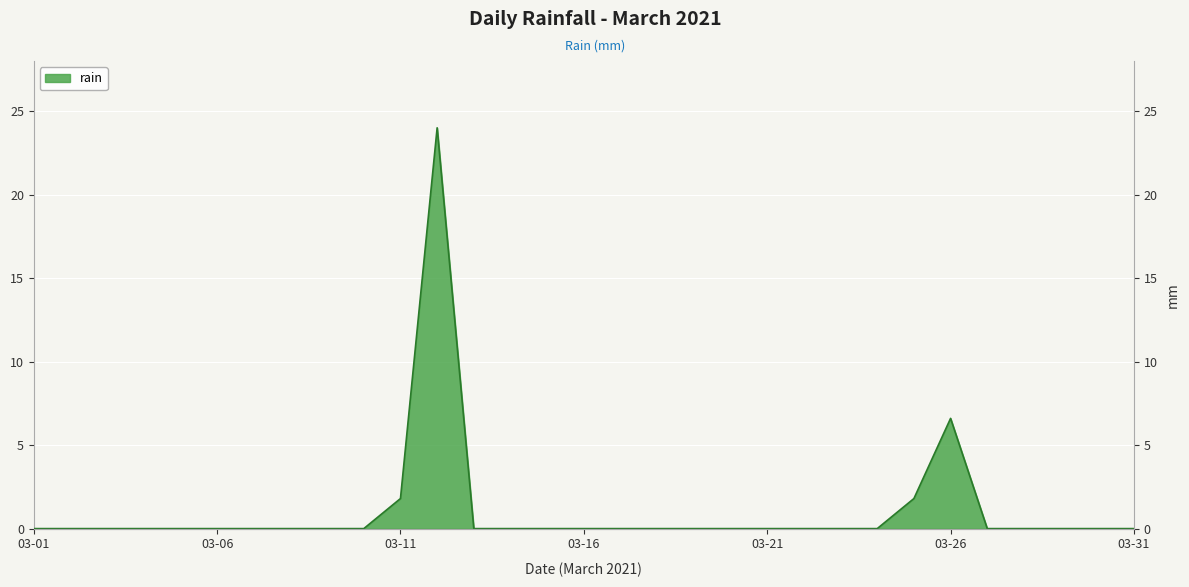

Rank the categories by value from lowest to highest.

2021-03-01, 2021-03-02, 2021-03-03, 2021-03-04, 2021-03-05, 2021-03-06, 2021-03-07, 2021-03-08, 2021-03-09, 2021-03-10, 2021-03-13, 2021-03-14, 2021-03-15, 2021-03-16, 2021-03-17, 2021-03-18, 2021-03-19, 2021-03-20, 2021-03-21, 2021-03-22, 2021-03-23, 2021-03-24, 2021-03-27, 2021-03-28, 2021-03-29, 2021-03-30, 2021-03-31, 2021-03-11, 2021-03-25, 2021-03-26, 2021-03-12